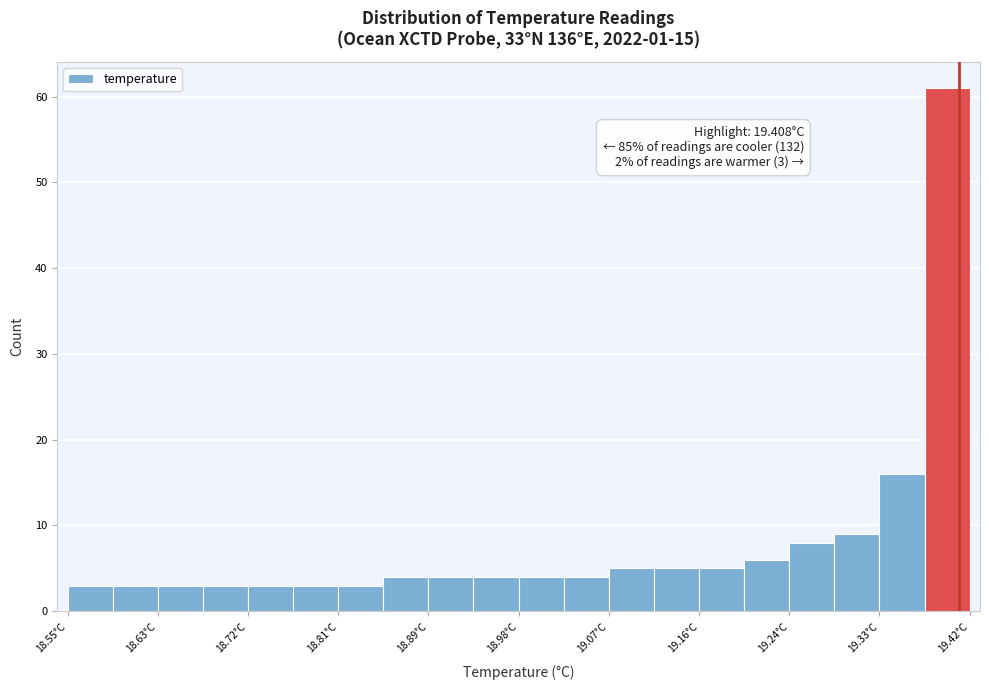

Which range on the x-axis has the tallest bar?

19.37 to 19.42